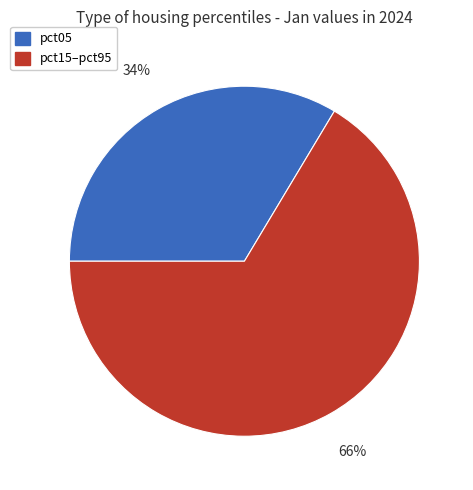

To the nearest percent, what is the combined percentage of pct05 and pct15–pct95?

100%